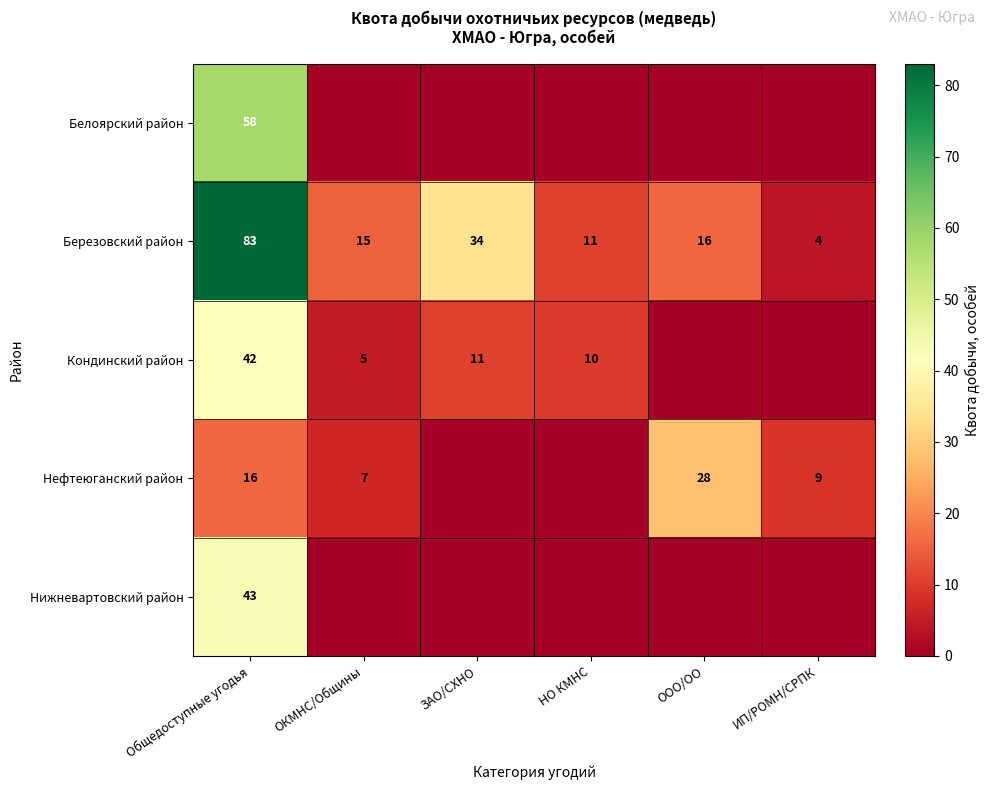

At how many categories does at least one series exceed 51?

1